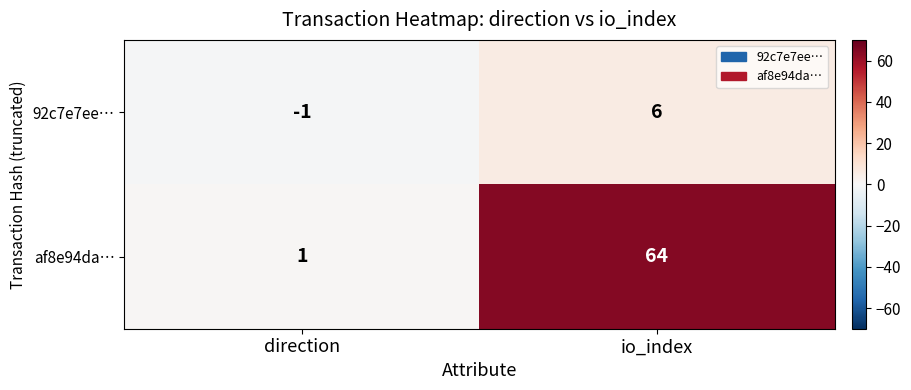

What is the sum of the af8e94da… values at io_index and direction?

65